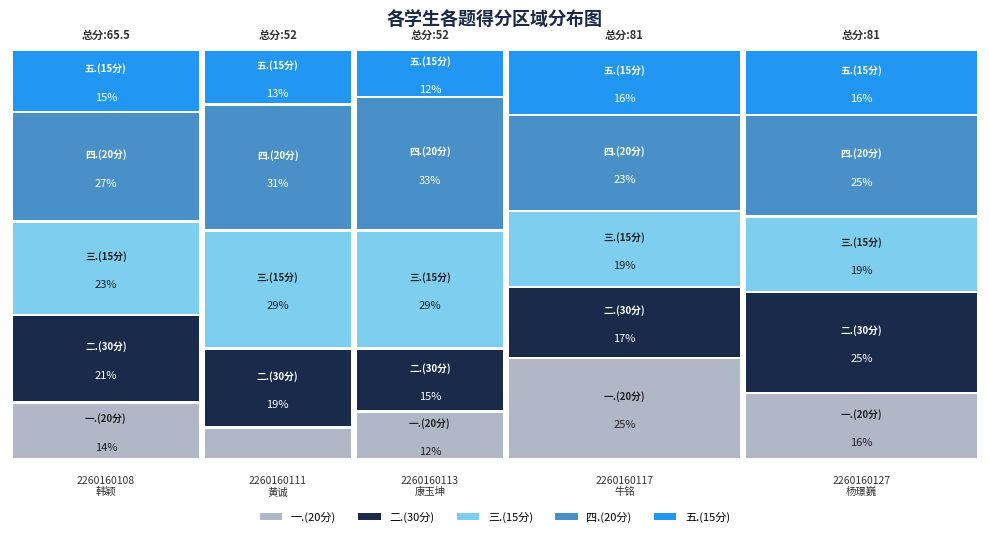

Reading left to right, transcribe all the data shown in this chart.

一.(20分): 2260160108
韩颖=9.0	2260160111
黄诚=4.0	2260160113
康玉坤=6.0	2260160117
牛铭=20.0	2260160127
杨璟巍=13.0
二.(30分): 2260160108
韩颖=14.0	2260160111
黄诚=10.0	2260160113
康玉坤=8.0	2260160117
牛铭=14.0	2260160127
杨璟巍=20.0
三.(15分): 2260160108
韩颖=15.0	2260160111
黄诚=15.0	2260160113
康玉坤=15.0	2260160117
牛铭=15.0	2260160127
杨璟巍=15.0
四.(20分): 2260160108
韩颖=17.5	2260160111
黄诚=16.0	2260160113
康玉坤=17.0	2260160117
牛铭=19.0	2260160127
杨璟巍=20.0
五.(15分): 2260160108
韩颖=10.0	2260160111
黄诚=7.0	2260160113
康玉坤=6.0	2260160117
牛铭=13.0	2260160127
杨璟巍=13.0
总分: 2260160108
韩颖=65.5	2260160111
黄诚=52.0	2260160113
康玉坤=52.0	2260160117
牛铭=81.0	2260160127
杨璟巍=81.0